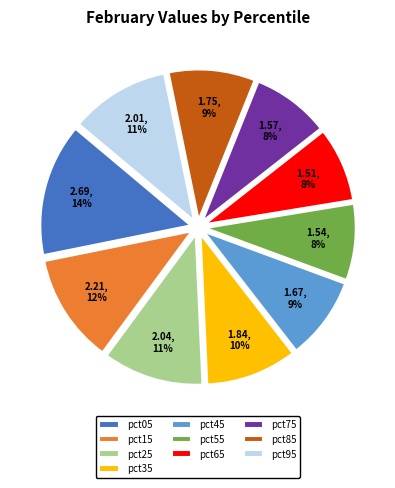

Do pct15 and pct65 together represent more than half of the pie?

No